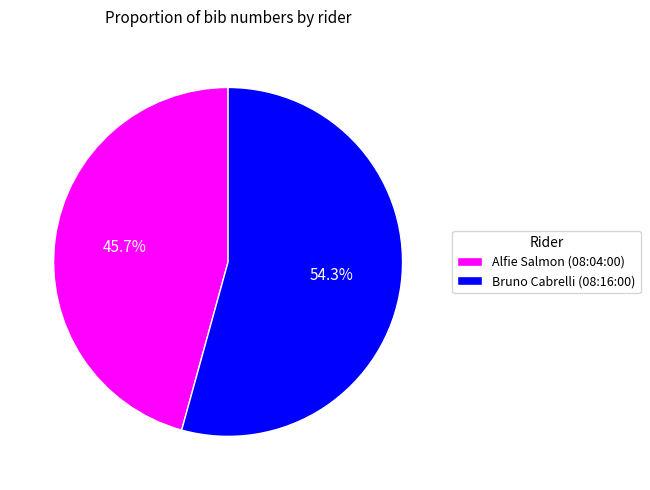

Which has a higher value, Bruno Cabrelli (08:16:00) or Alfie Salmon (08:04:00)?

Bruno Cabrelli (08:16:00)